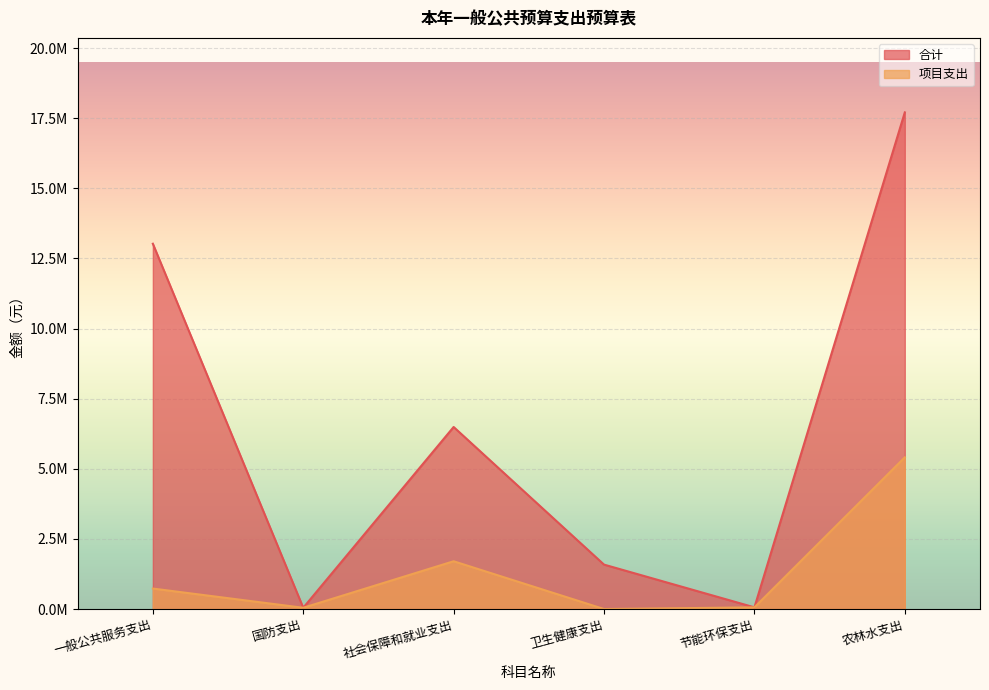

Reading left to right, list all the values displayed in this chart.

合计: 13022914.1	45500.0	6489985.0	1584042.4	60293.0	17705025.3
项目支出: 730300.0	45500.0	1703624.0	0.0	60293.0	5407808.0